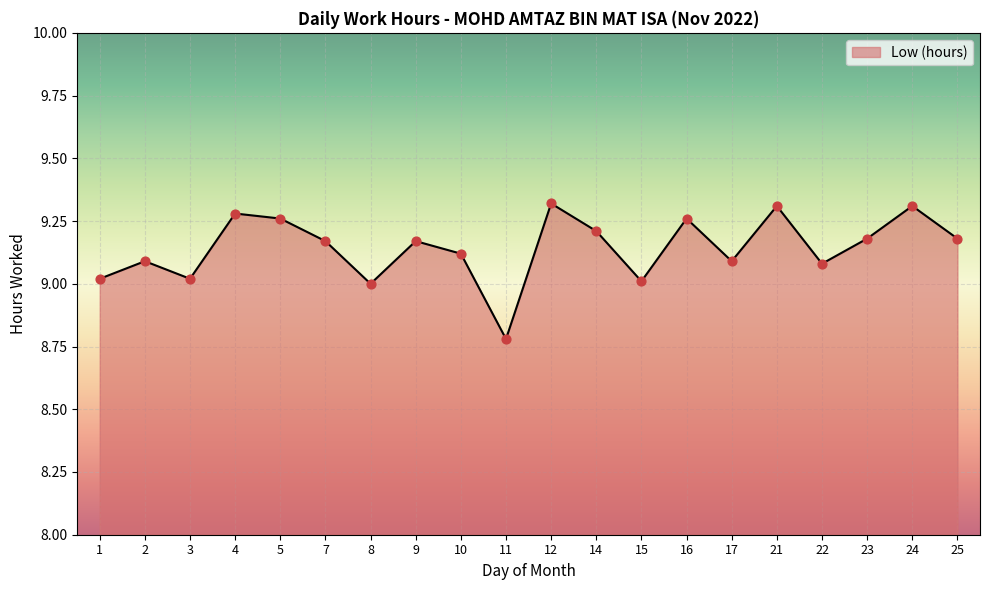

Approximately how many times larger is the value at 10 compared to 17?

1.0